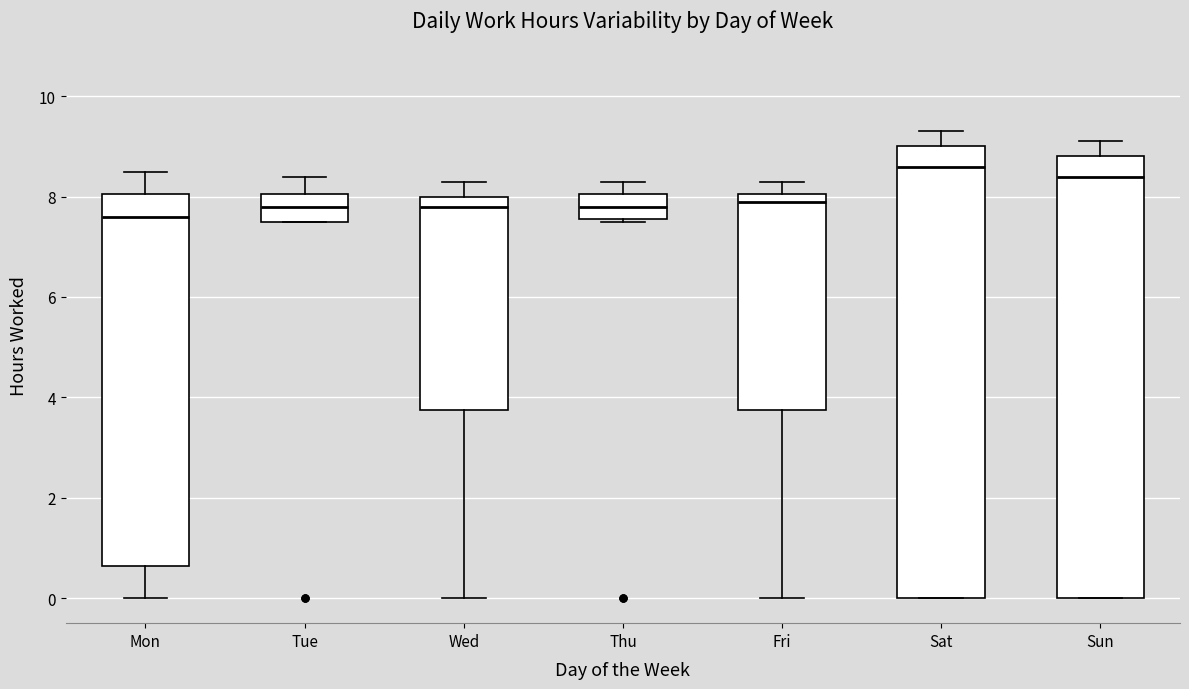

Reading left to right, transcribe this box plot: for each box, give where its median line is, the range the box spans, and where its two whiskers end, as read against the y-axis. The values are not printed on the chart, so give them approximately, as read against the axis.

Mon: median 7.6, box 0.6 to 8.0, whiskers 0.0 to 8.6
Tue: median 7.8, box 7.6 to 8.0, whiskers 7.6 to 8.4
Wed: median 7.8, box 3.8 to 8.0, whiskers 0.0 to 8.4
Thu: median 7.8, box 7.6 to 8.0, whiskers 7.6 to 8.4
Fri: median 8.0 (just below the box's upper edge), box 3.8 to 8.0, whiskers 0.0 to 8.4
Sat: median 8.6, box 0.0 to 9.0, whiskers 0.0 to 9.4
Sun: median 8.4, box 0.0 to 8.8, whiskers 0.0 to 9.2